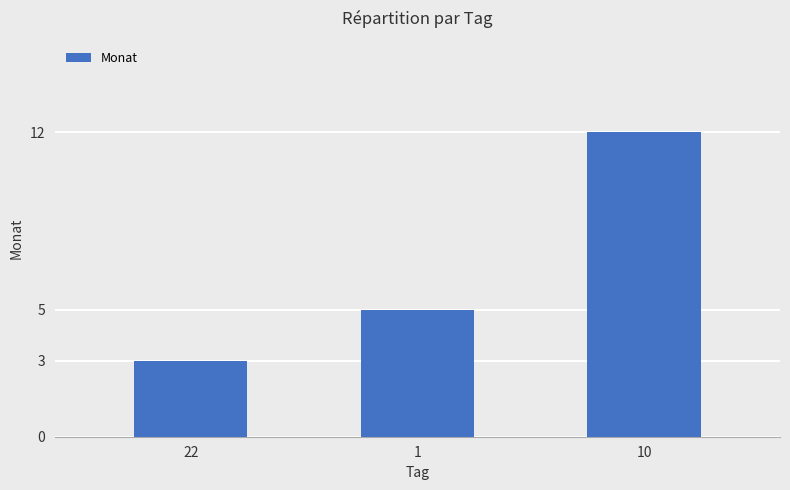

What is the label of the 2nd bar from the left?

1